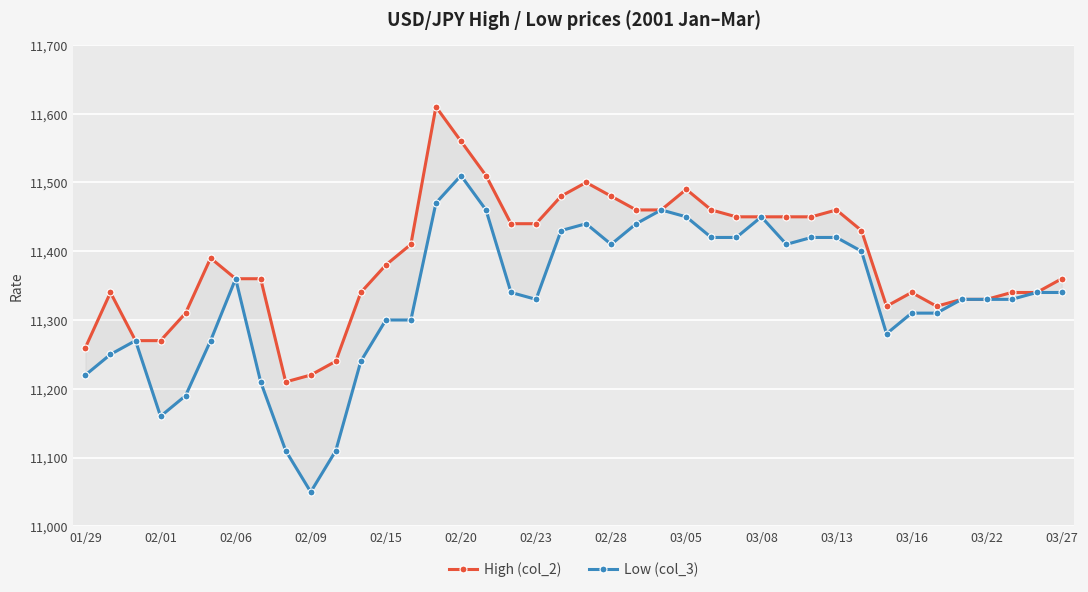

What is the difference between the maximum and second lowest values in the High (col_2) series?

390